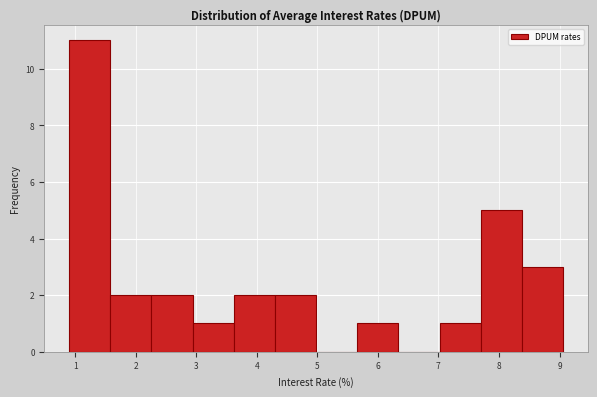

Reading left to right, transcribe this chart: for each bar, give the range it covers on the x-axis and its height. Neither the bar edges nor the heights are printed on the chart, so give them approximately, as read against the axes.

0.9 to 1.6: 11
1.6 to 2.3: 2
2.3 to 2.9: 2
2.9 to 3.6: 1
3.6 to 4.3: 2
4.3 to 5.0: 2
5.0 to 5.7: 0
5.7 to 6.3: 1
6.3 to 7.0: 0
7.0 to 7.7: 1
7.7 to 8.4: 5
8.4 to 9.1: 3